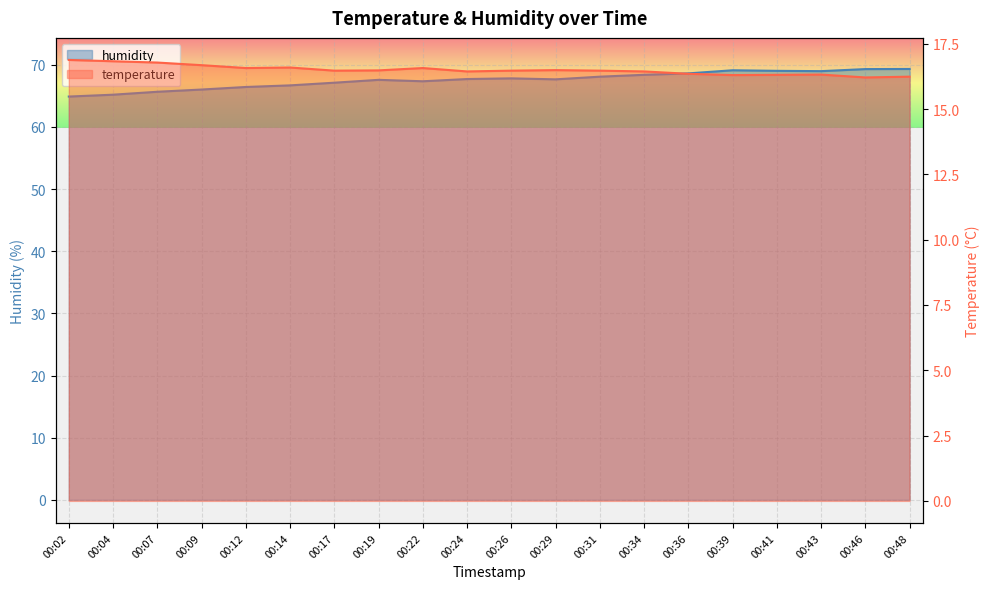

Count the temperature values in the range 16 to 17.

20